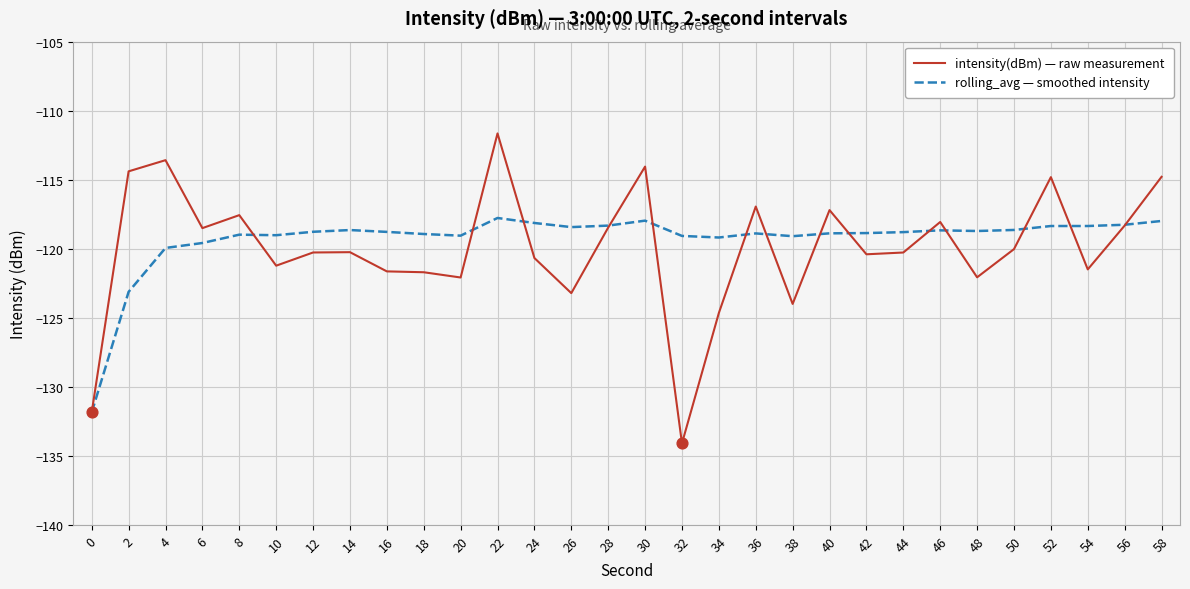

Which series has the largest total across all categories?

rolling_avg — smoothed intensity